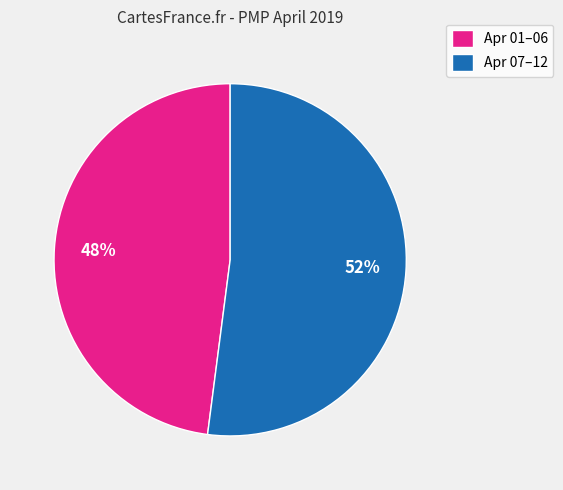

Which category has the biggest portion of the pie?

Apr 07–12